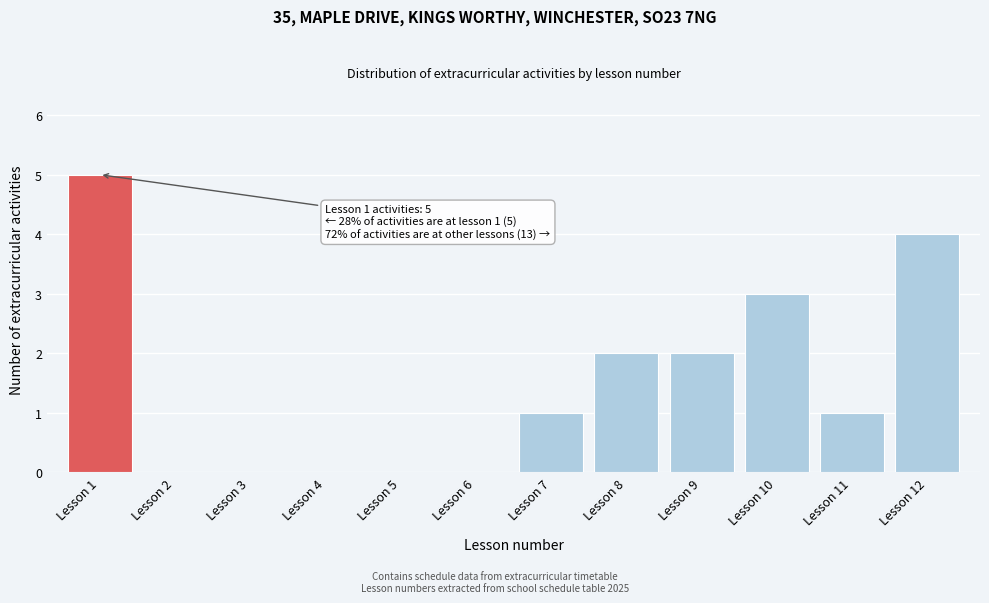

Reading left to right, what are all the values shown in this chart?

Lesson 1=5	Lesson 2=0	Lesson 3=0	Lesson 4=0	Lesson 5=0	Lesson 6=0	Lesson 7=1	Lesson 8=2	Lesson 9=2	Lesson 10=3	Lesson 11=1	Lesson 12=4